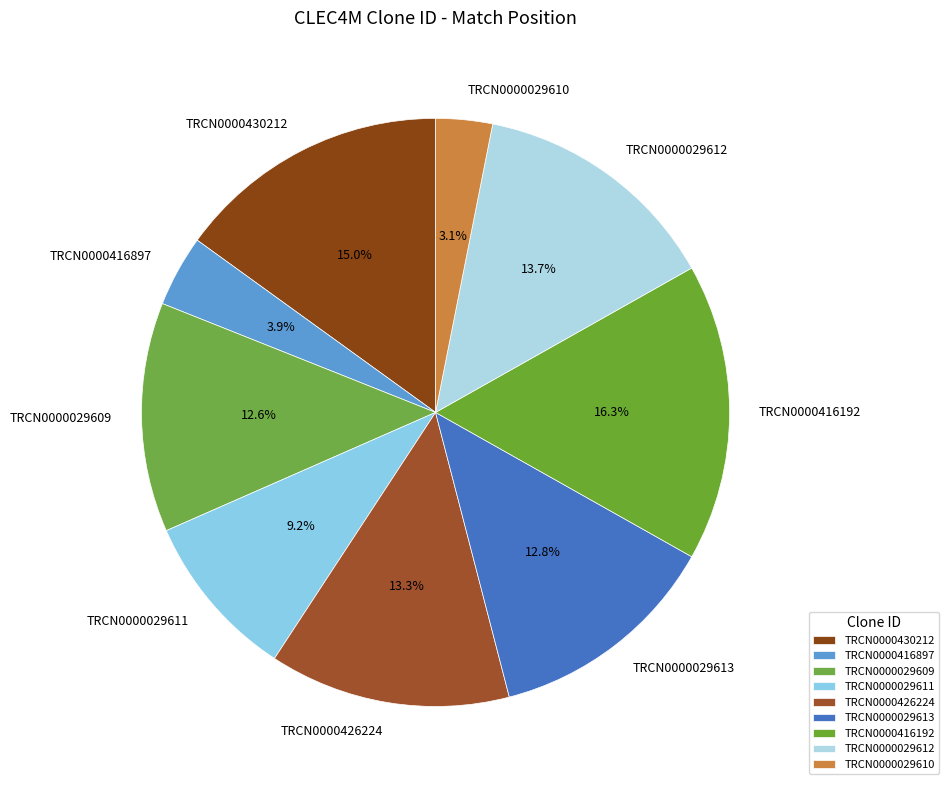

Is it true that TRCN0000430212 is 15% of the pie?

True